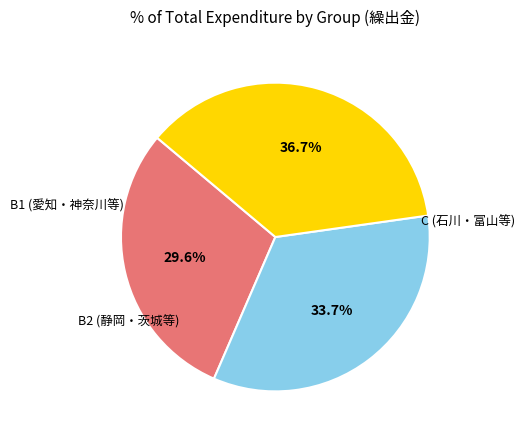

Is there any slice that represents more than half of the pie?

No